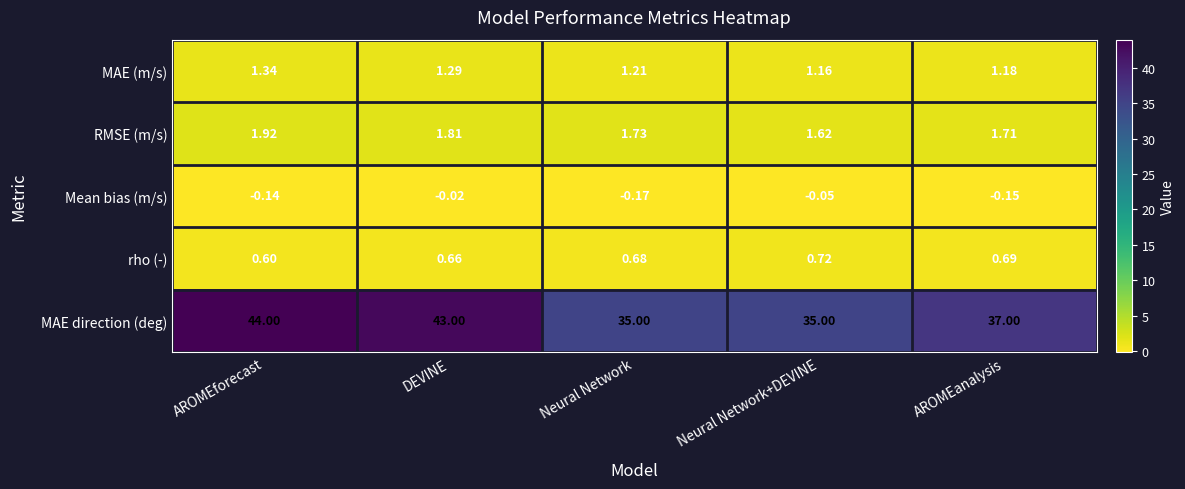

Which series has the largest range (max minus min)?

MAE direction (deg)